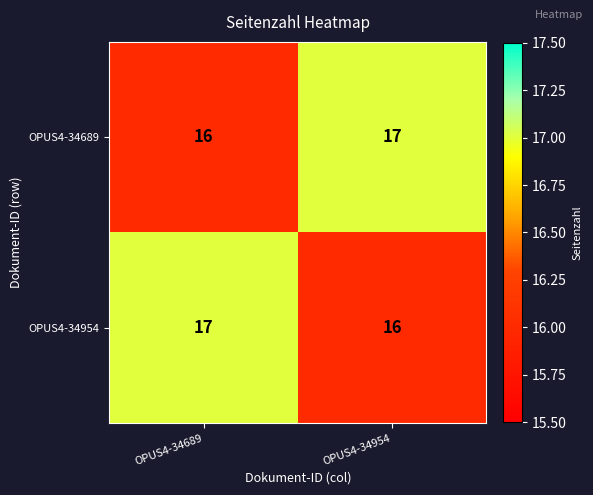

What is the sum of the OPUS4-34954 values at OPUS4-34689 and OPUS4-34954?

33